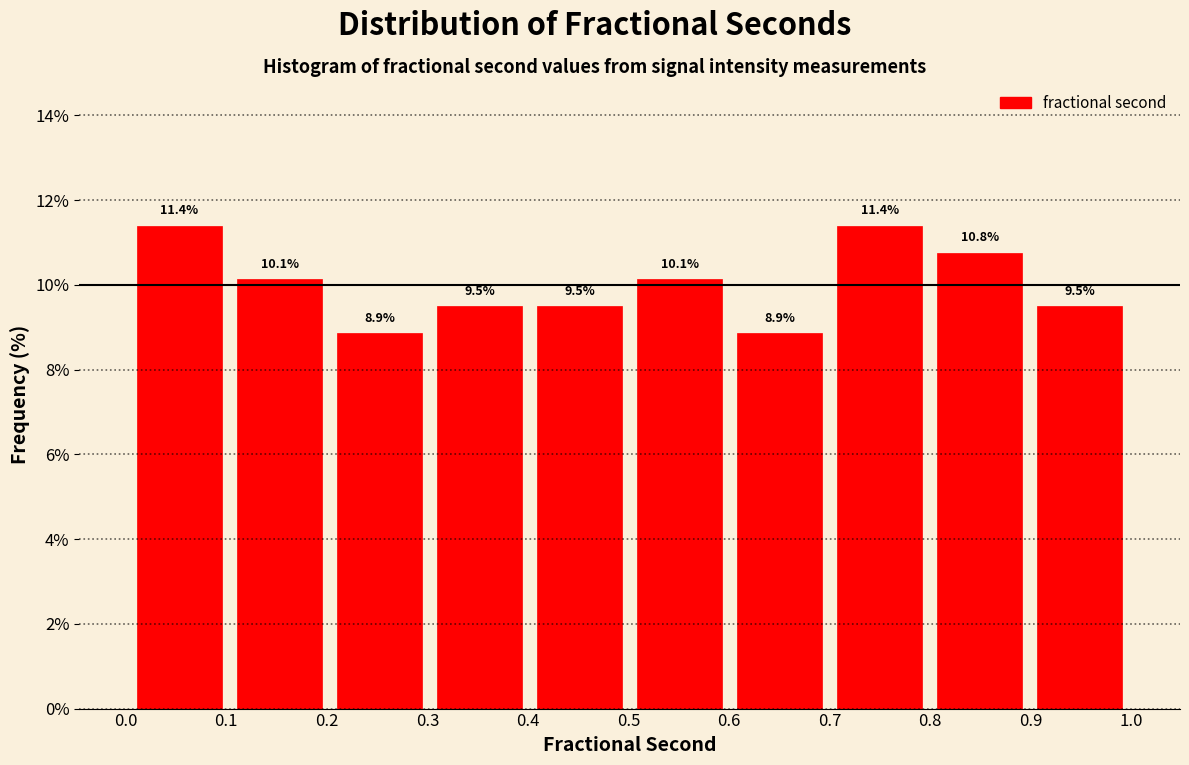

What is the height of the bar covering 0.2 to 0.3 on the x-axis? The bar edges are not printed on the chart, so give them approximately, as read against the axis.

8.9